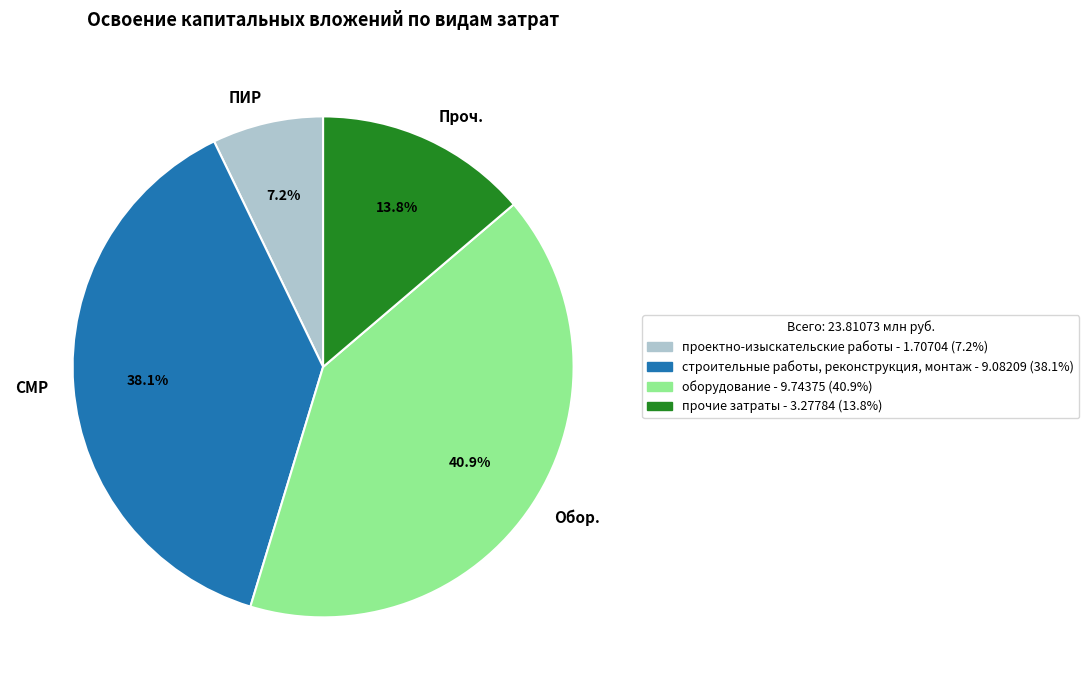

Count the number of slices in the pie.

4